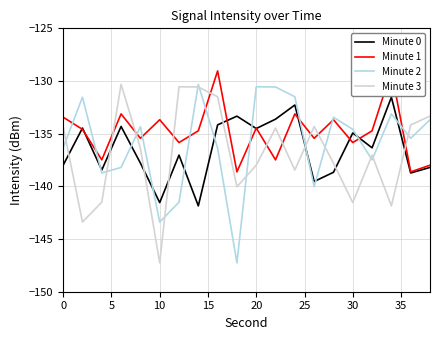

True or false: Minute 0 has a value of -134.5 at 20.

True